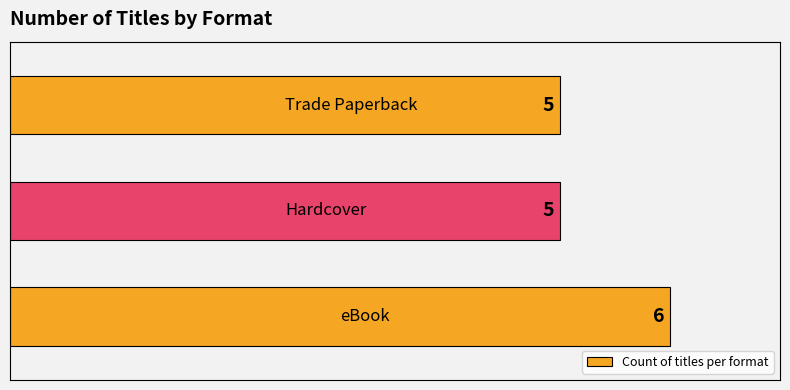

What is the average value?

5